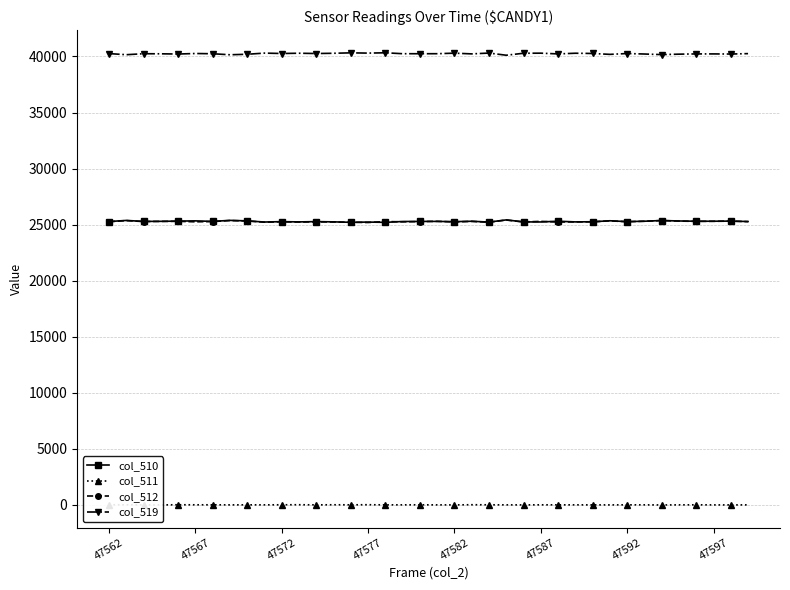

What is the maximum value shown in the chart?

40329